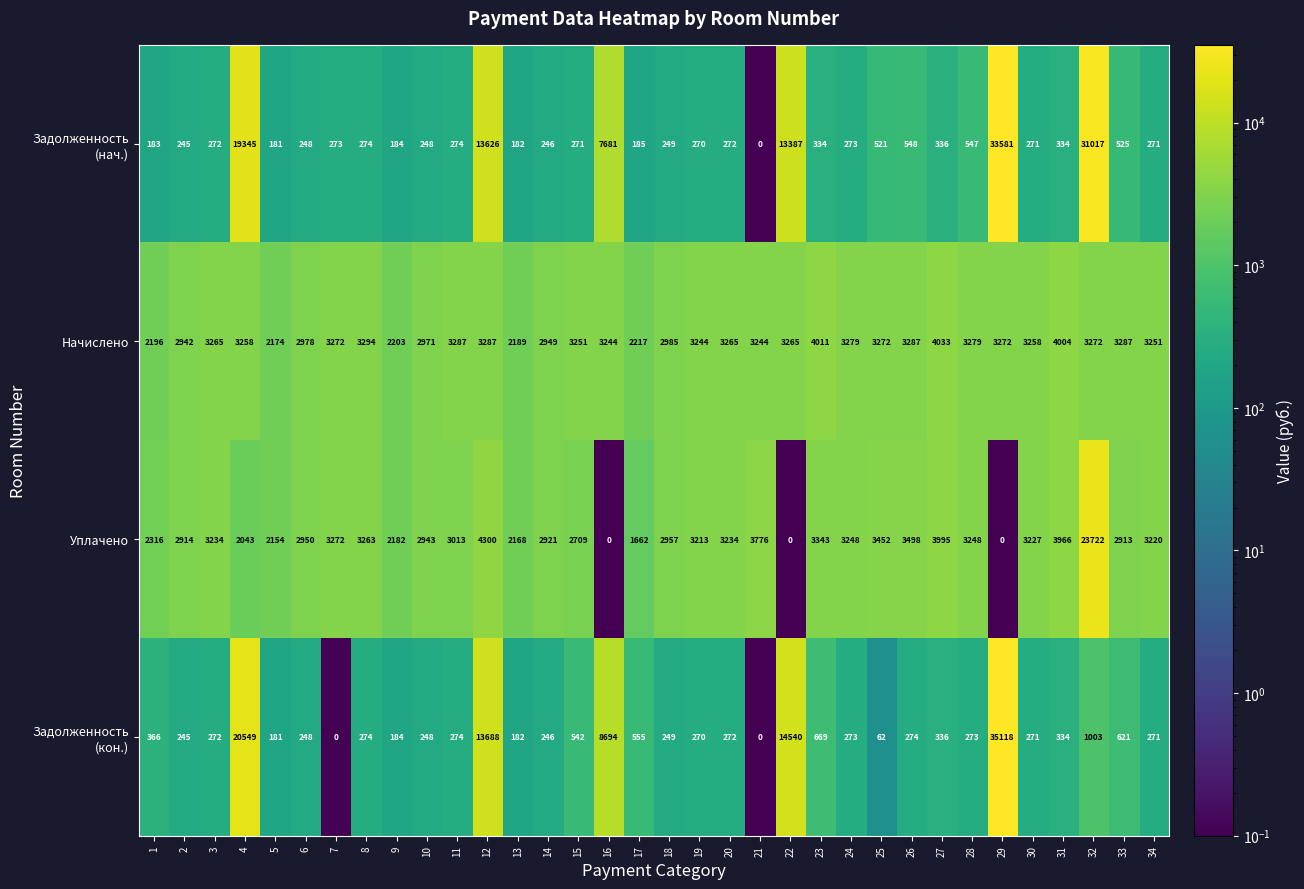

What value does the Уплачено series have at 21, to the nearest 100?

3800